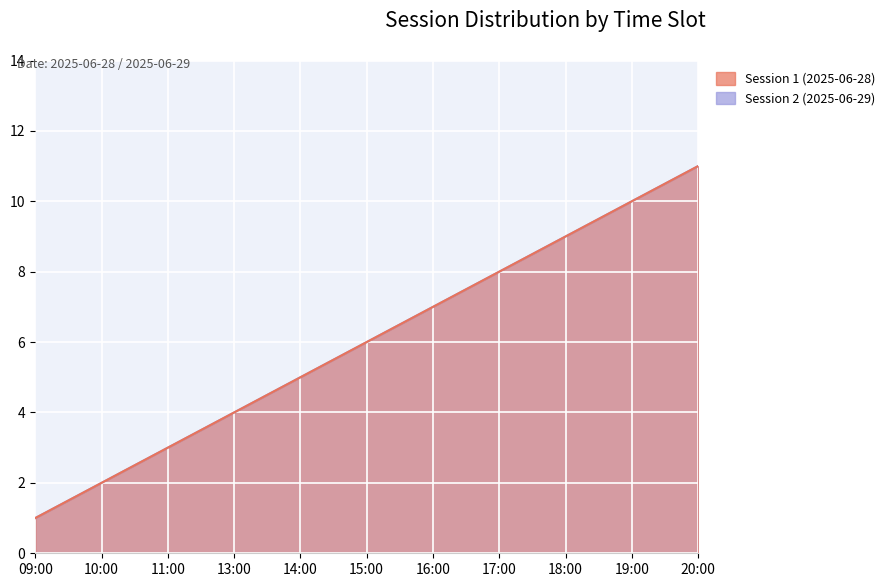

What is the minimum value shown in the chart?

1